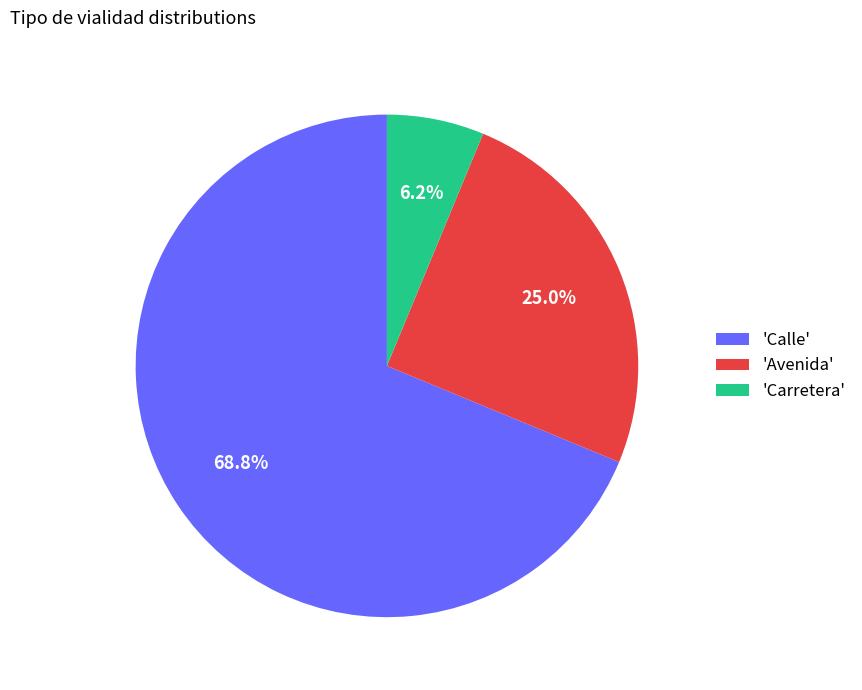

Which slice is the largest?

'Calle'